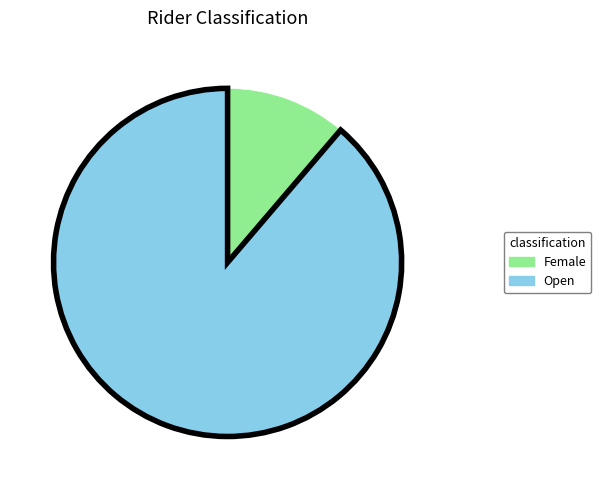

Which category has the biggest portion of the pie?

Open